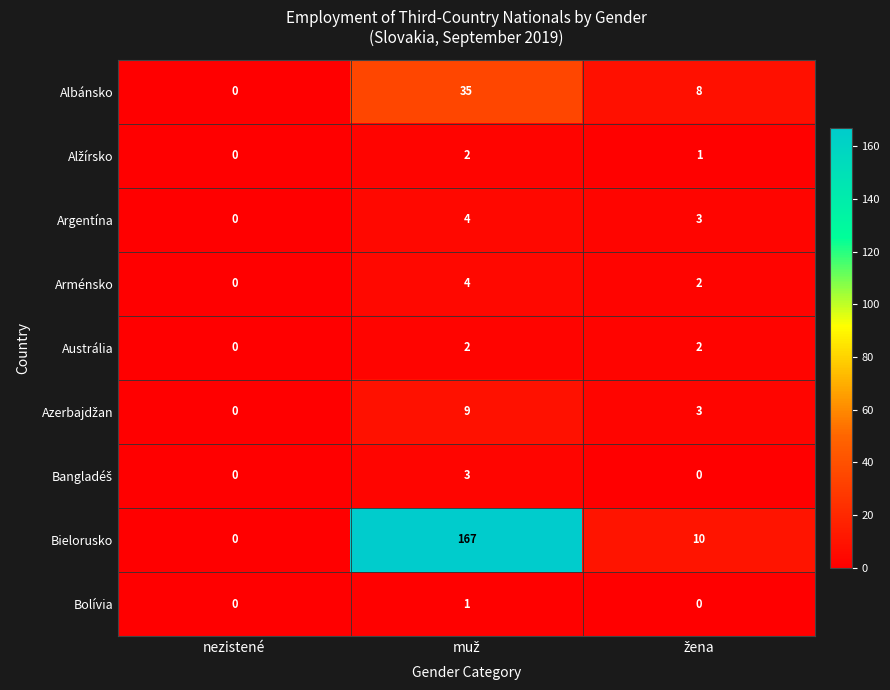

What is the maximum value for Bielorusko?

167